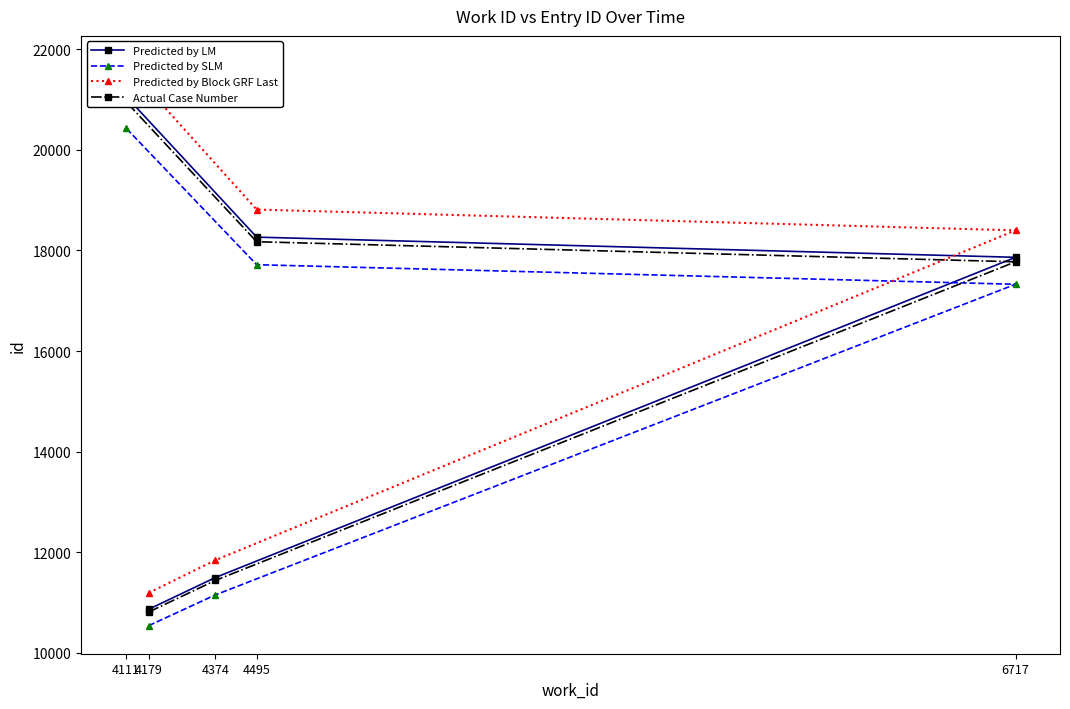

Is the value of Predicted by Block GRF Last at 4179 greater than the value of Predicted by LM at 4374?

No